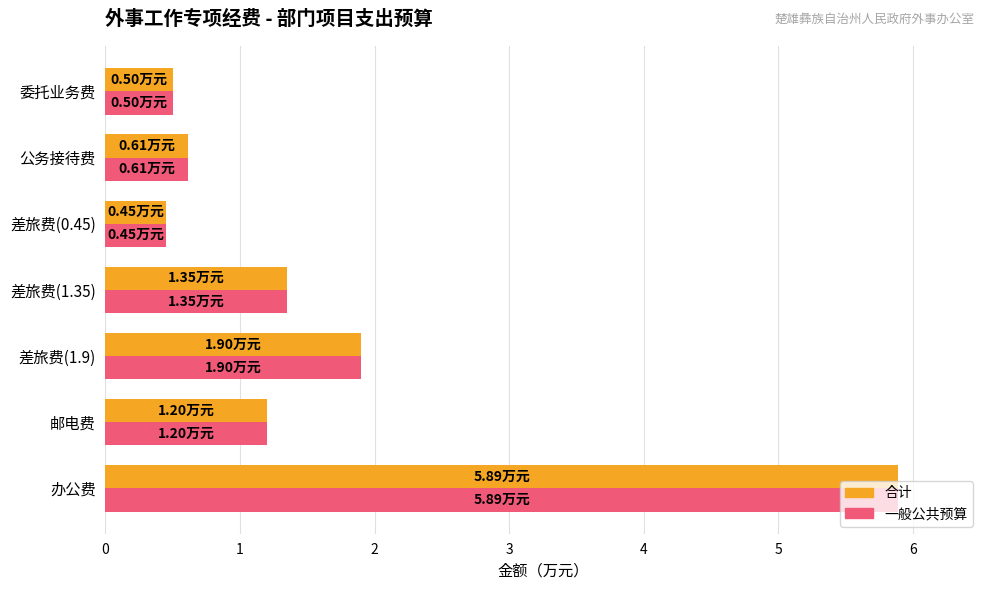

What is the greatest value displayed?

5.9